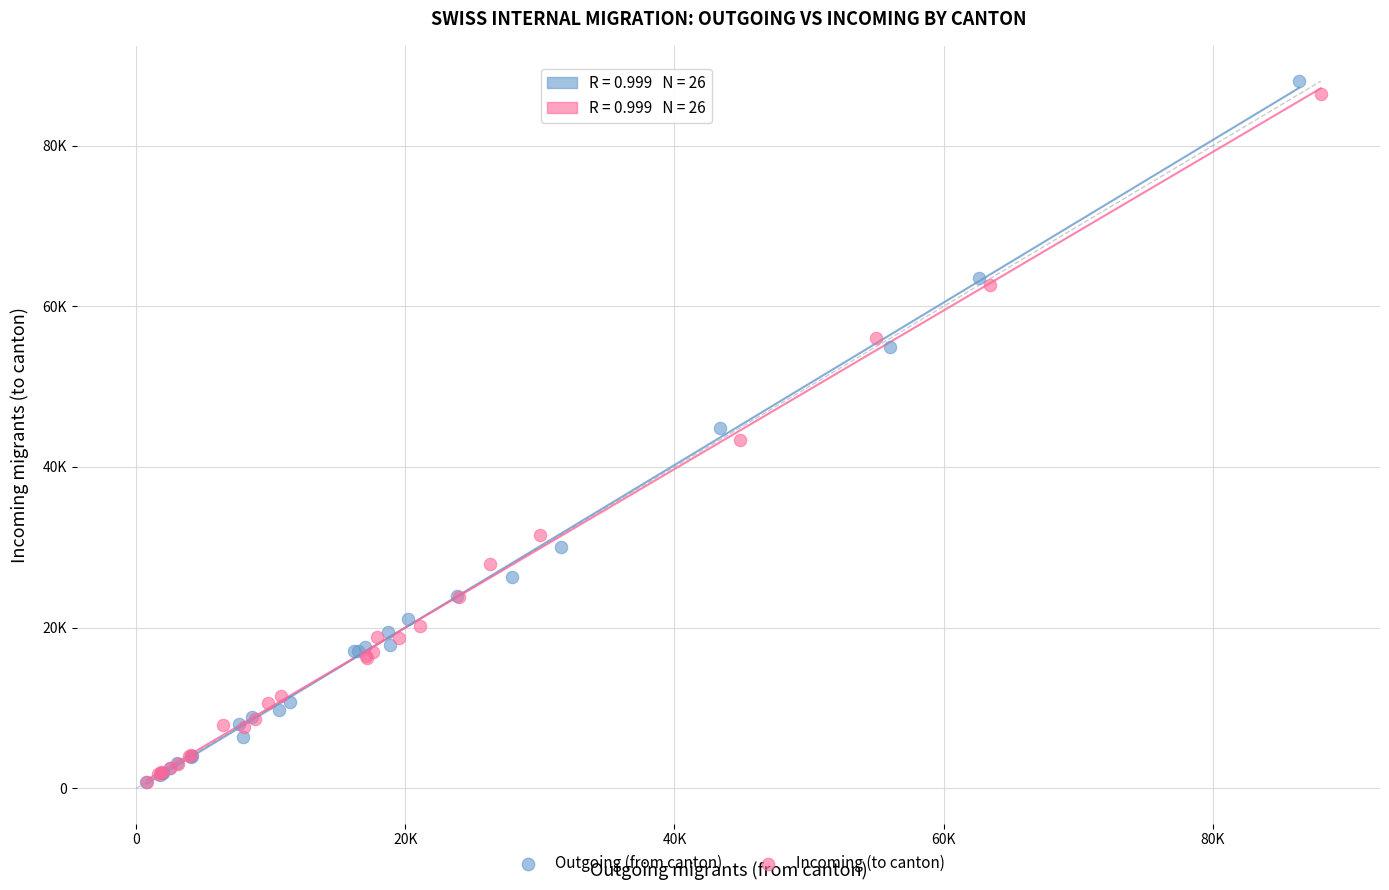

What are all the series names shown in the legend?

Outgoing (from canton), Incoming (to canton)